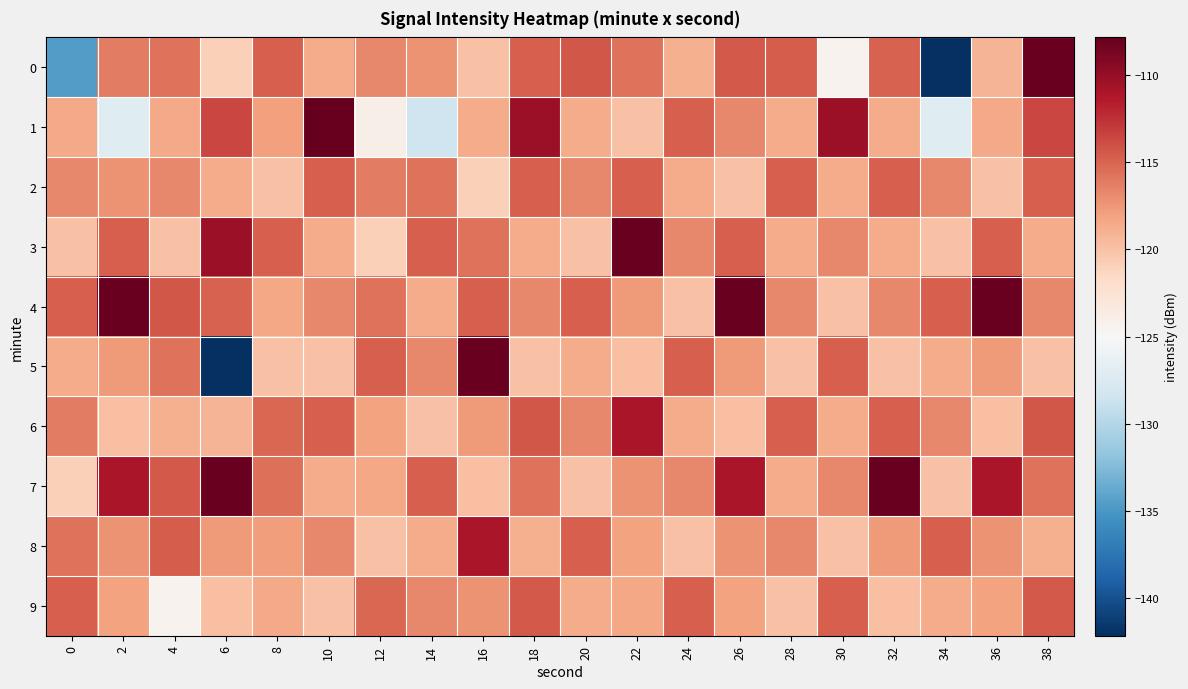

Between 12 and 26, which is larger?

26